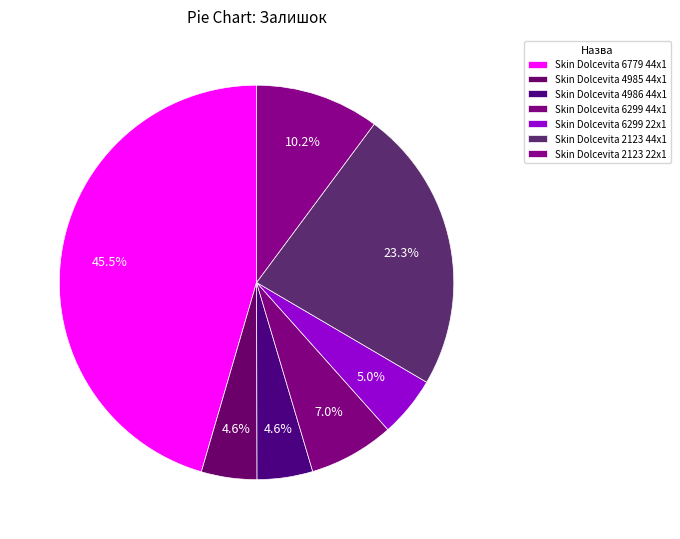

Which slice is the largest?

Skin Dolcevita 6779 44x1